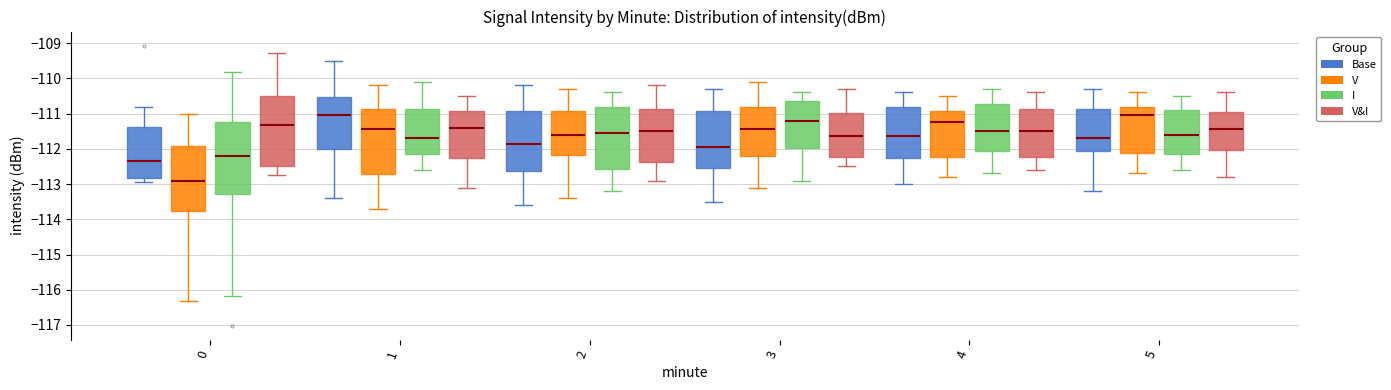

Where does the median line of the box for 4 (V) sit on the y-axis? The values are not printed on the chart, so give them approximately, as read against the axis.

-111.2